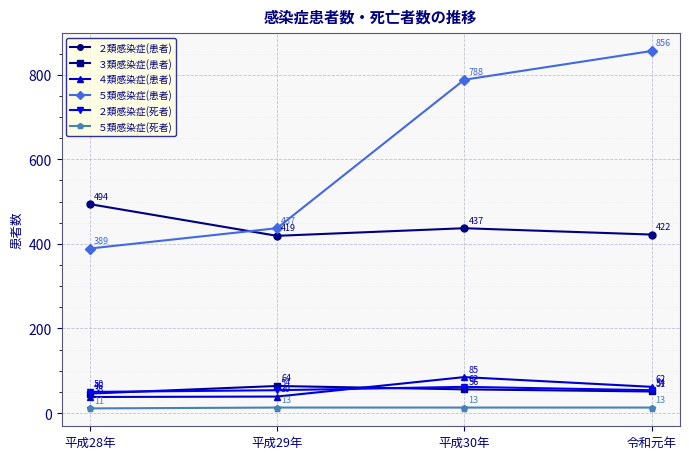

What is the minimum value for ３類感染症(患者)?

46